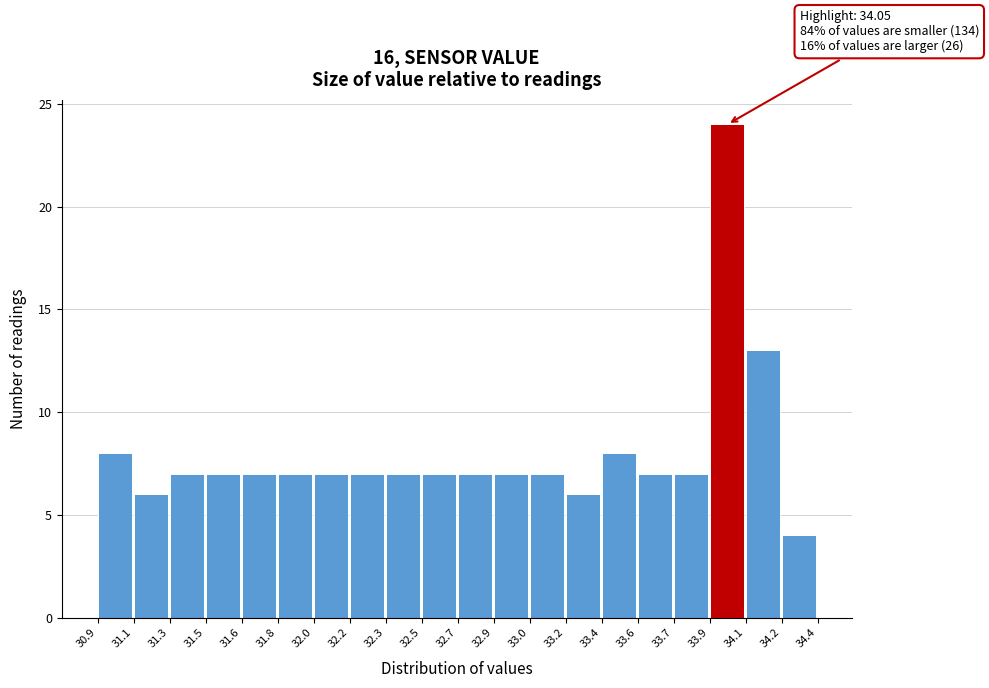

Reading right to left, transcribe all the data shown in this chart.

34.2=4	34.1=13	33.9=24	33.7=7	33.6=7	33.4=8	33.2=6	33.0=7	32.9=7	32.7=7	32.5=7	32.3=7	32.2=7	32.0=7	31.8=7	31.6=7	31.5=7	31.3=7	31.1=6	30.9=8